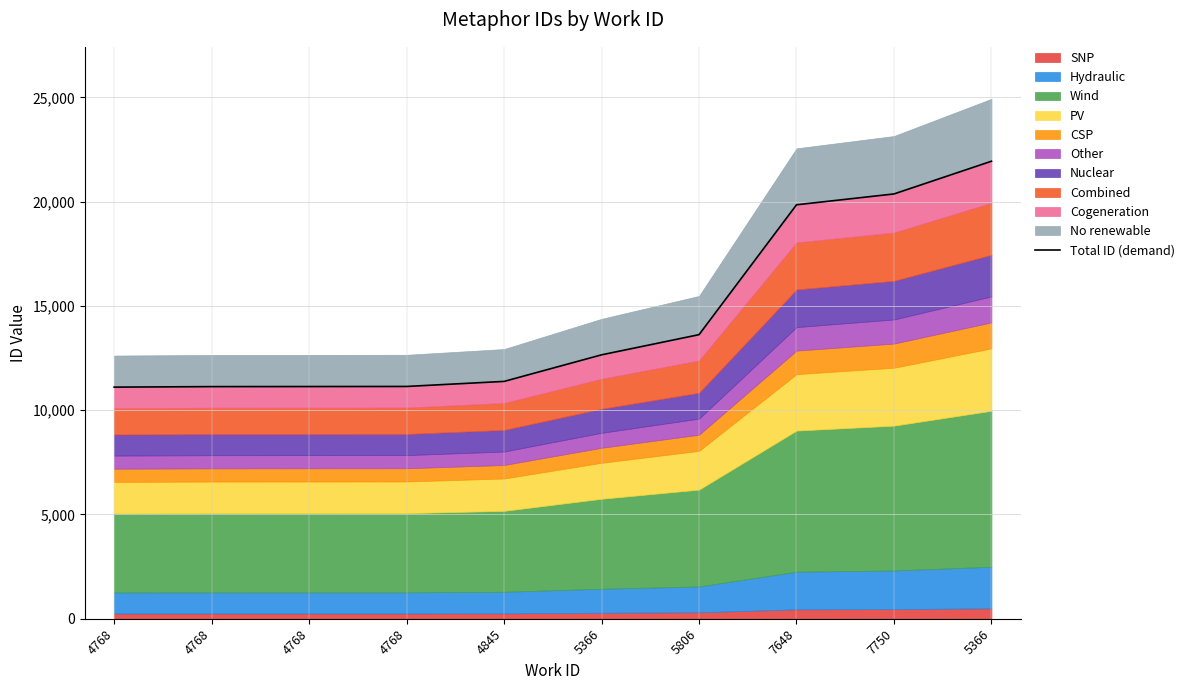

How many values are below 12653?

5